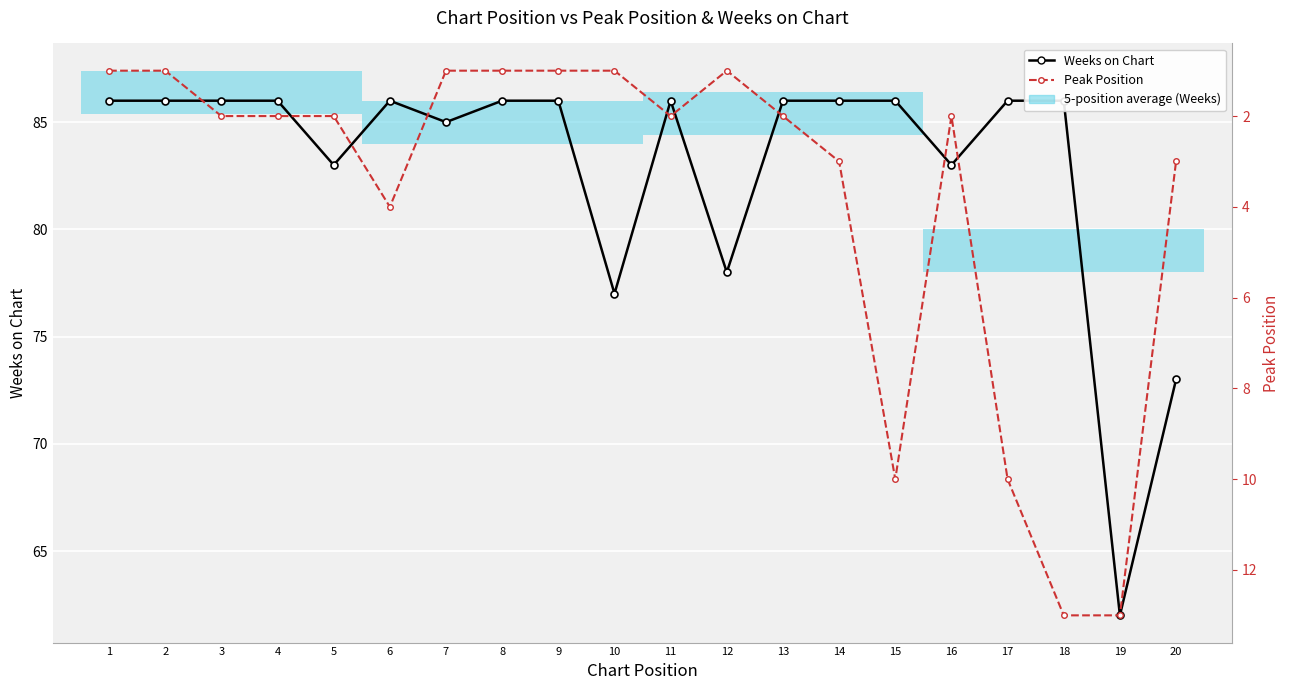

The value of Peak Position at 20 is 2. True or false?

False